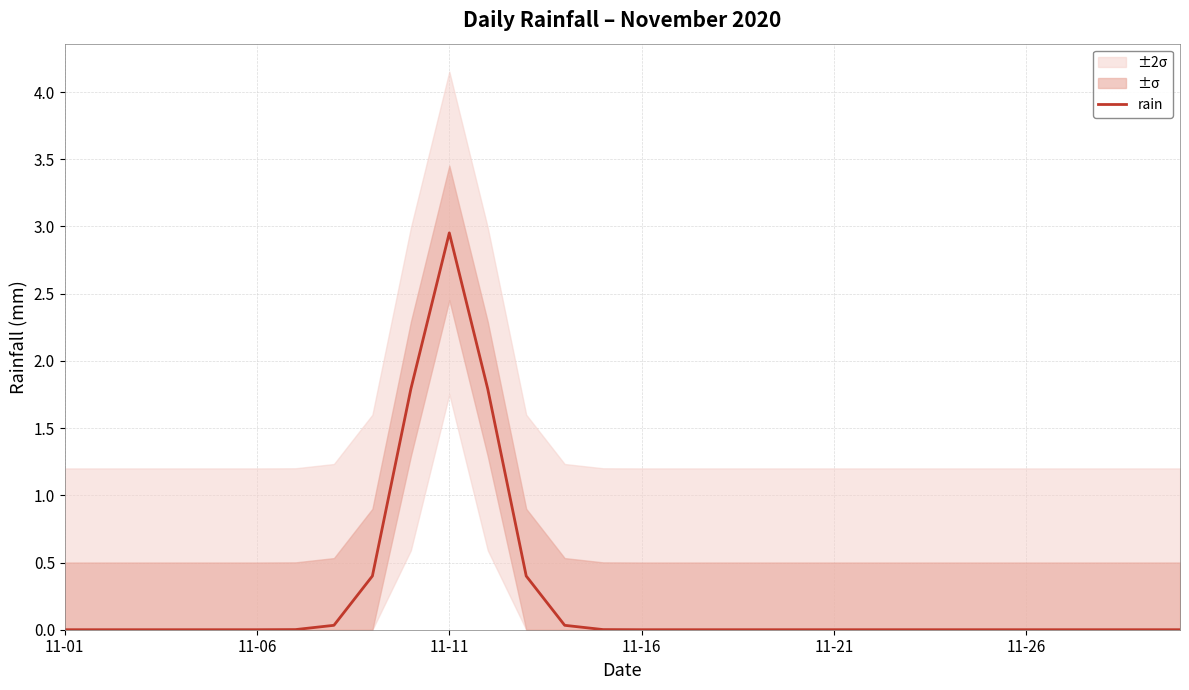

Is it true that rain equals 0.0 at 11-01?

True